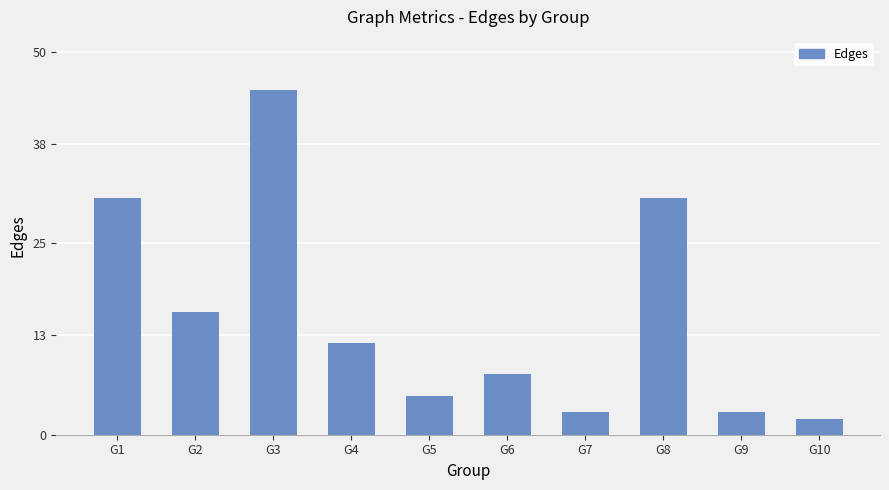

Which category has the highest value across all series?

G3